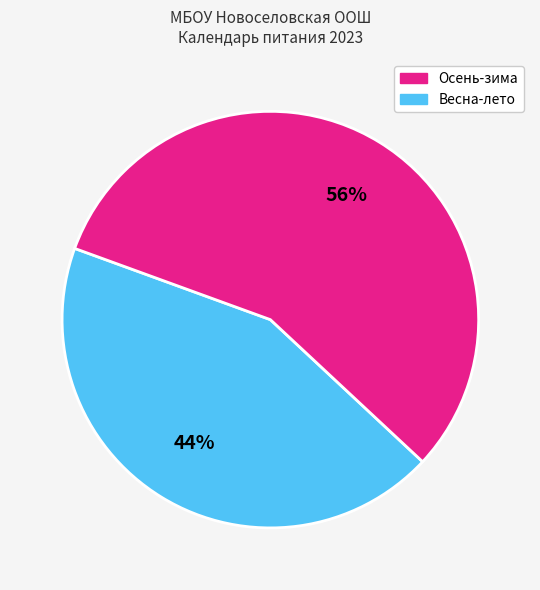

To the nearest percent, what is the average slice percentage?

50%